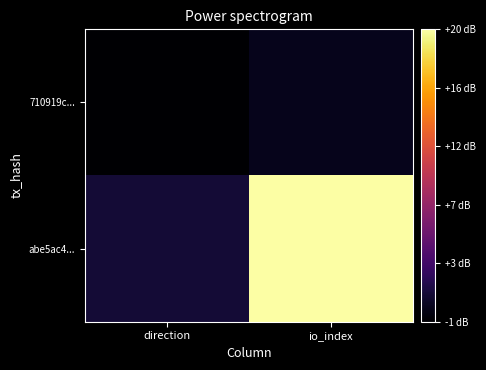

What is the difference between the highest and lowest values at direction?

2